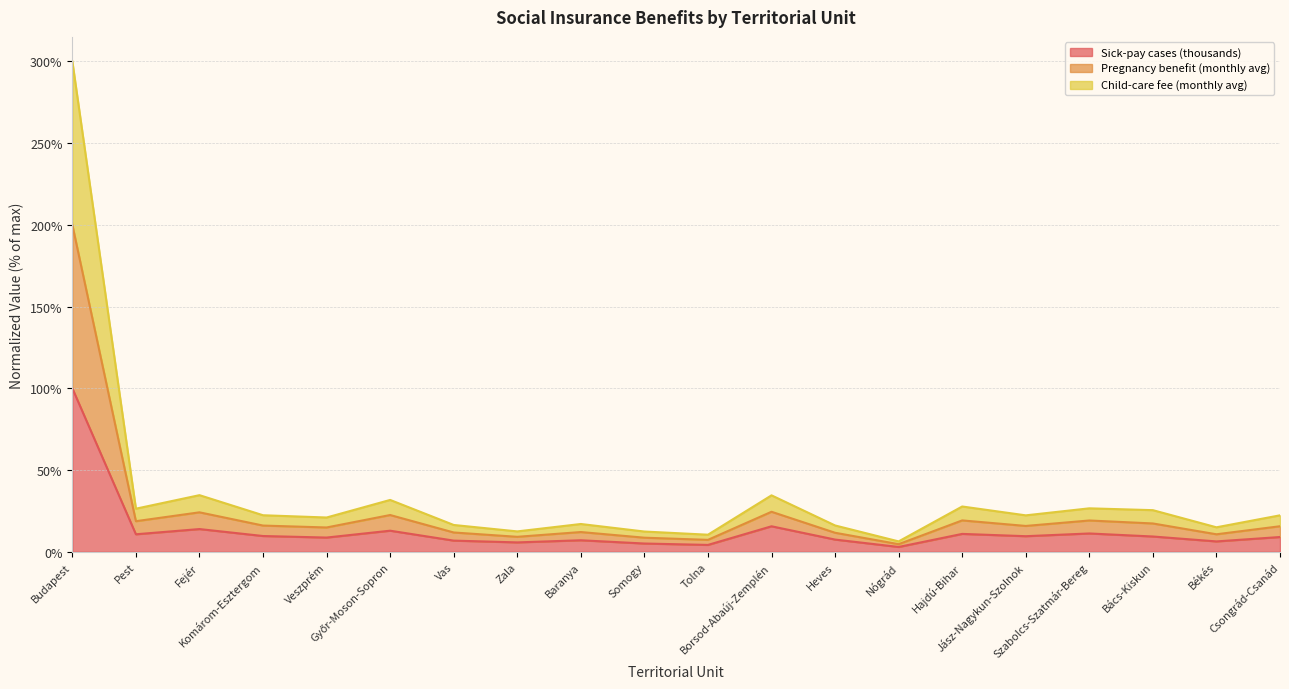

Does the chart display data point markers on the line(s)?

No